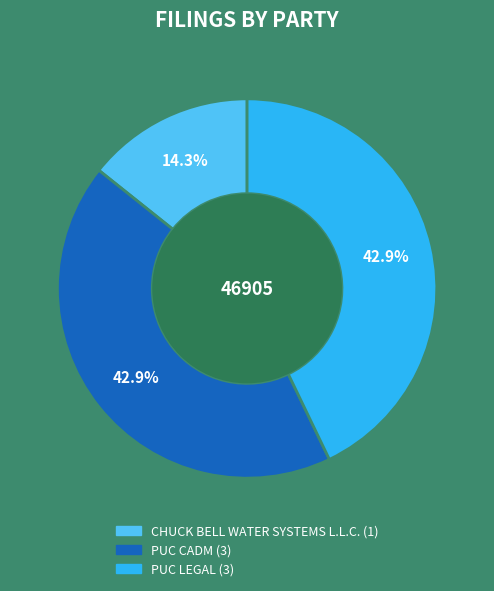

To the nearest percent, what is the difference between the CHUCK BELL WATER SYSTEMS L.L.C. and PUC LEGAL slice percentages?

29%